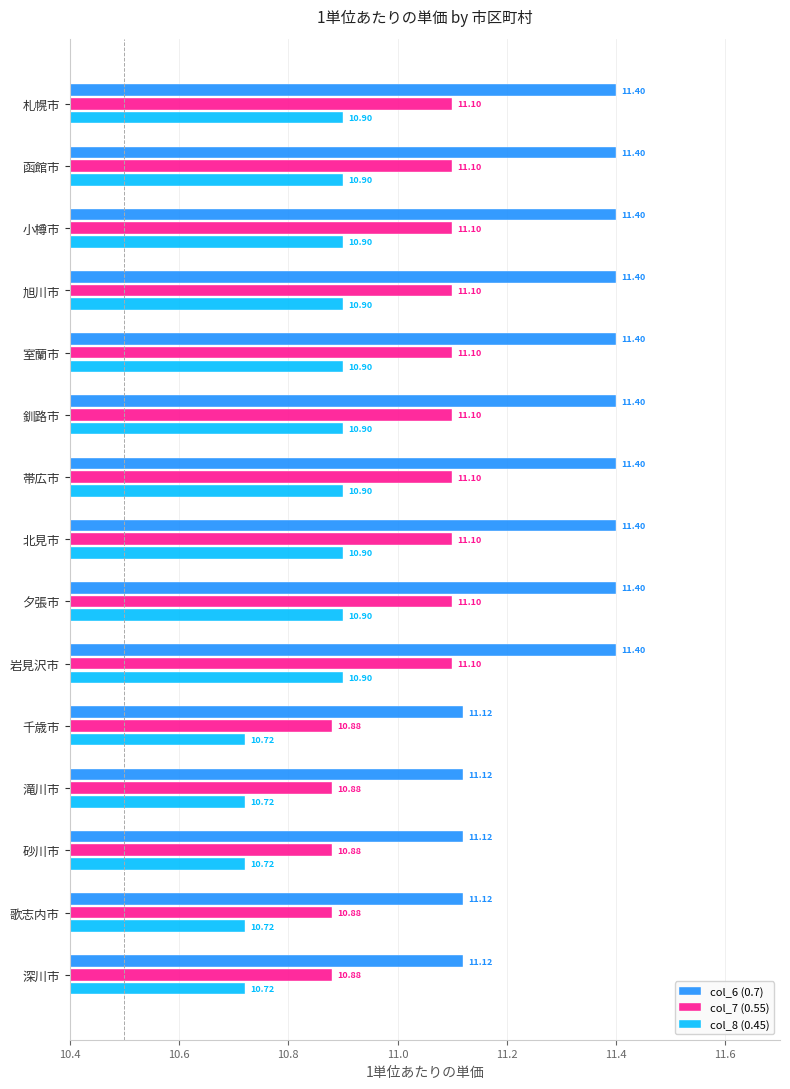

Rank the series by their average value, from highest to lowest.

col_6 (0.7), col_7 (0.55), col_8 (0.45)